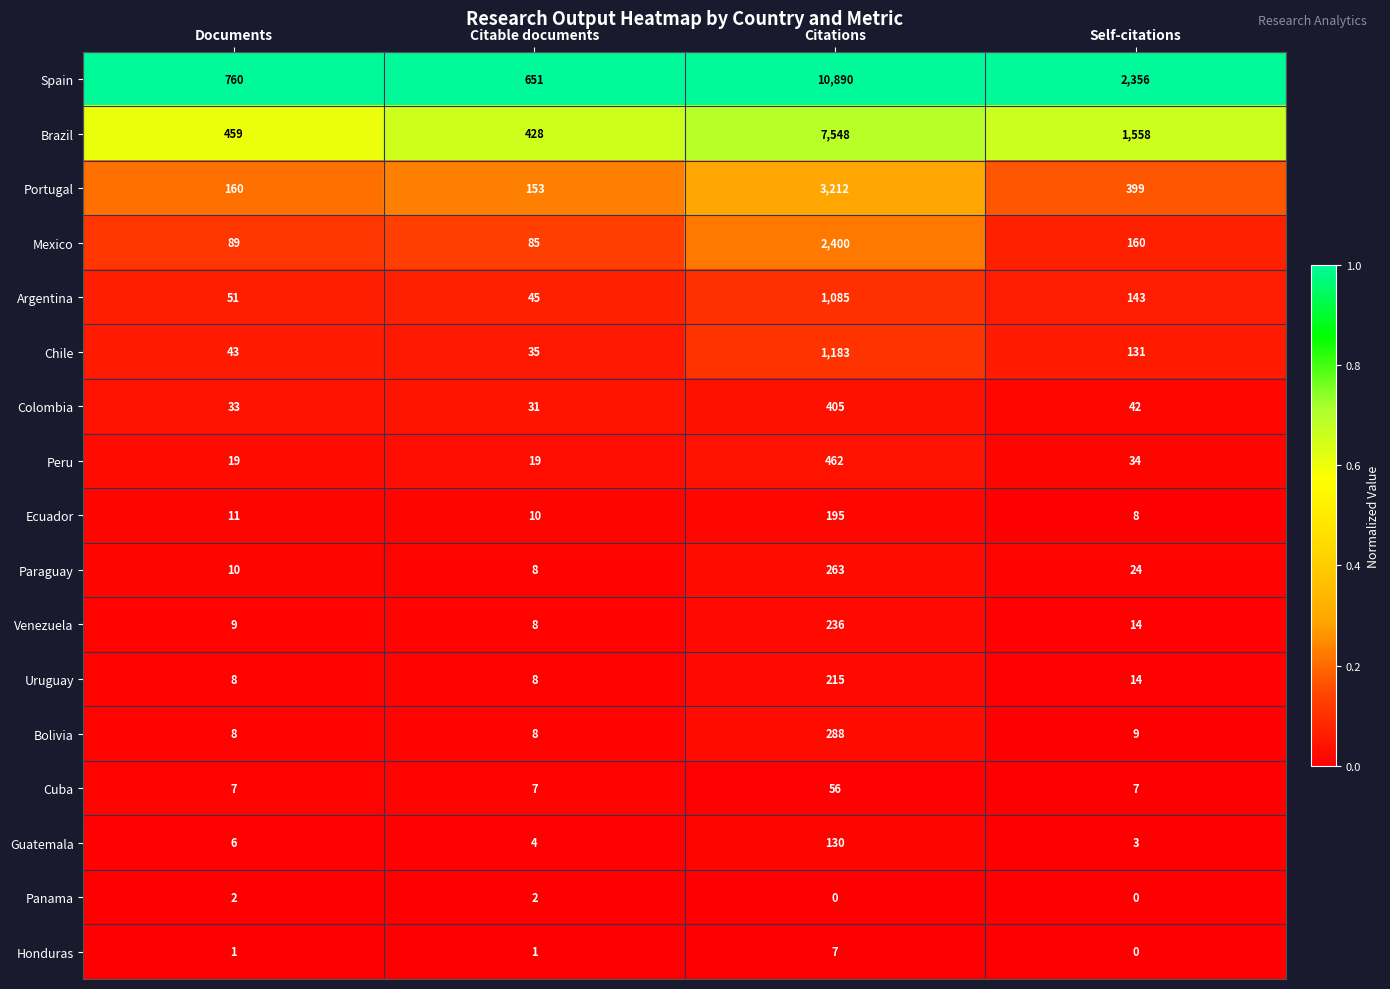

Count the number of data series in this chart.

17